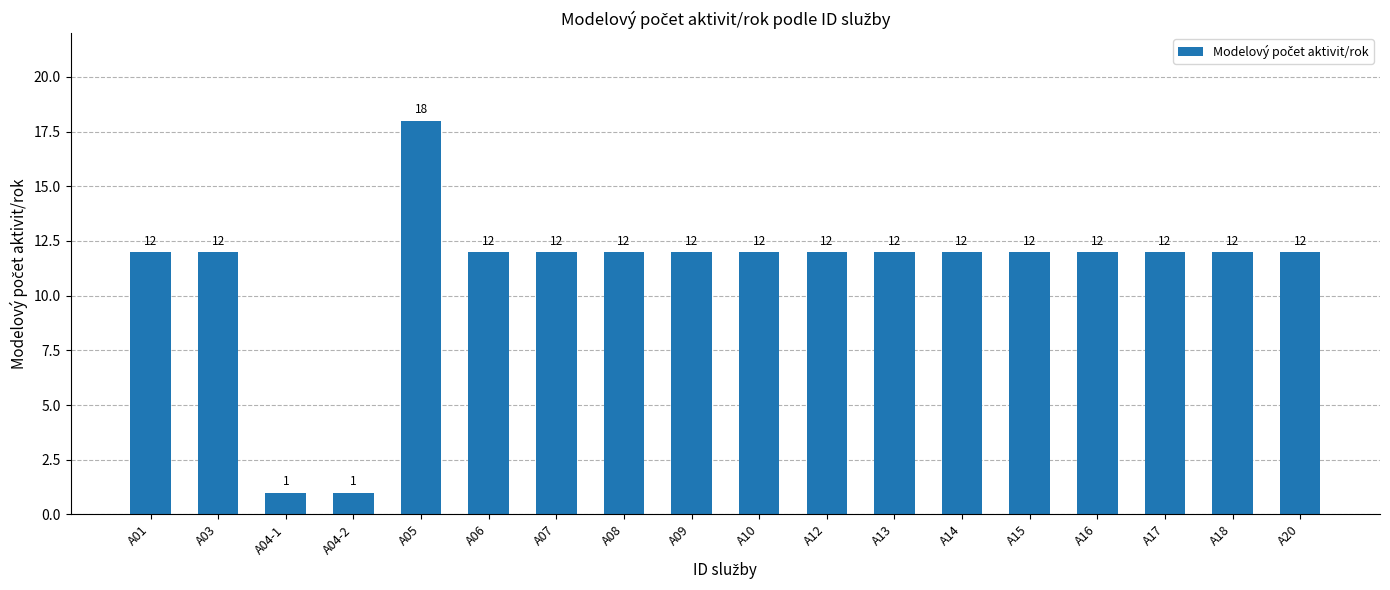

True or false: the data shows 20 at A10.

False